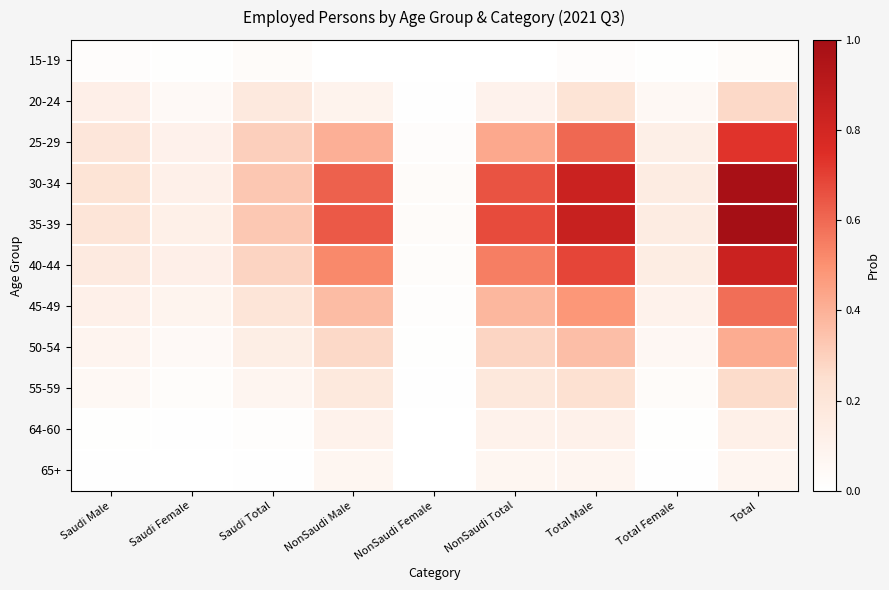

Reading left to right, transcribe all the data shown in this chart.

15-19: Saudi Male=0.0	Saudi Female=0.0	Saudi Total=0.0	NonSaudi Male=0.0	NonSaudi Female=0.0	NonSaudi Total=0.0	Total Male=0.0	Total Female=0.0	Total=0.0
20-24: Saudi Male=0.1	Saudi Female=0.1	Saudi Total=0.2	NonSaudi Male=0.1	NonSaudi Female=0.0	NonSaudi Total=0.1	Total Male=0.2	Total Female=0.1	Total=0.3
25-29: Saudi Male=0.2	Saudi Female=0.1	Saudi Total=0.3	NonSaudi Male=0.4	NonSaudi Female=0.0	NonSaudi Total=0.4	Total Male=0.6	Total Female=0.1	Total=0.7
30-34: Saudi Male=0.2	Saudi Female=0.1	Saudi Total=0.3	NonSaudi Male=0.6	NonSaudi Female=0.0	NonSaudi Total=0.7	Total Male=0.8	Total Female=0.2	Total=1.0
35-39: Saudi Male=0.2	Saudi Female=0.1	Saudi Total=0.3	NonSaudi Male=0.6	NonSaudi Female=0.0	NonSaudi Total=0.7	Total Male=0.8	Total Female=0.2	Total=1.0
40-44: Saudi Male=0.2	Saudi Female=0.1	Saudi Total=0.3	NonSaudi Male=0.5	NonSaudi Female=0.0	NonSaudi Total=0.5	Total Male=0.7	Total Female=0.1	Total=0.8
45-49: Saudi Male=0.1	Saudi Female=0.1	Saudi Total=0.2	NonSaudi Male=0.4	NonSaudi Female=0.0	NonSaudi Total=0.4	Total Male=0.5	Total Female=0.1	Total=0.6
50-54: Saudi Male=0.1	Saudi Female=0.1	Saudi Total=0.1	NonSaudi Male=0.3	NonSaudi Female=0.0	NonSaudi Total=0.3	Total Male=0.4	Total Female=0.1	Total=0.4
55-59: Saudi Male=0.1	Saudi Female=0.0	Saudi Total=0.1	NonSaudi Male=0.2	NonSaudi Female=0.0	NonSaudi Total=0.2	Total Male=0.2	Total Female=0.0	Total=0.3
64-60: Saudi Male=0.0	Saudi Female=0.0	Saudi Total=0.0	NonSaudi Male=0.1	NonSaudi Female=0.0	NonSaudi Total=0.1	Total Male=0.1	Total Female=0.0	Total=0.1
65+: Saudi Male=0.0	Saudi Female=0.0	Saudi Total=0.0	NonSaudi Male=0.1	NonSaudi Female=0.0	NonSaudi Total=0.1	Total Male=0.1	Total Female=0.0	Total=0.1